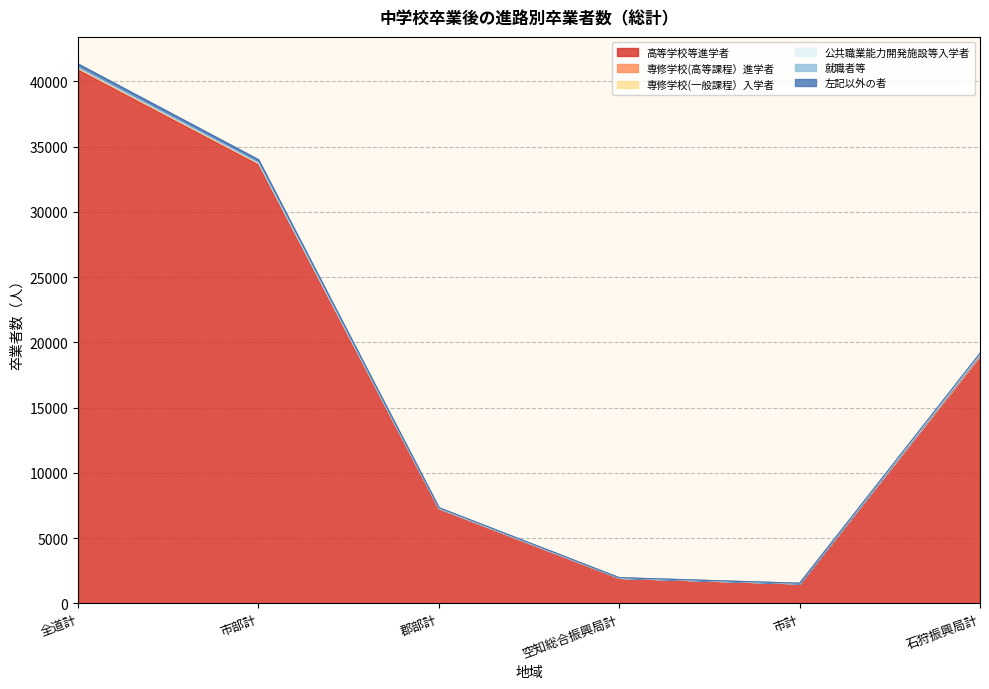

How many data points does each series have?

6